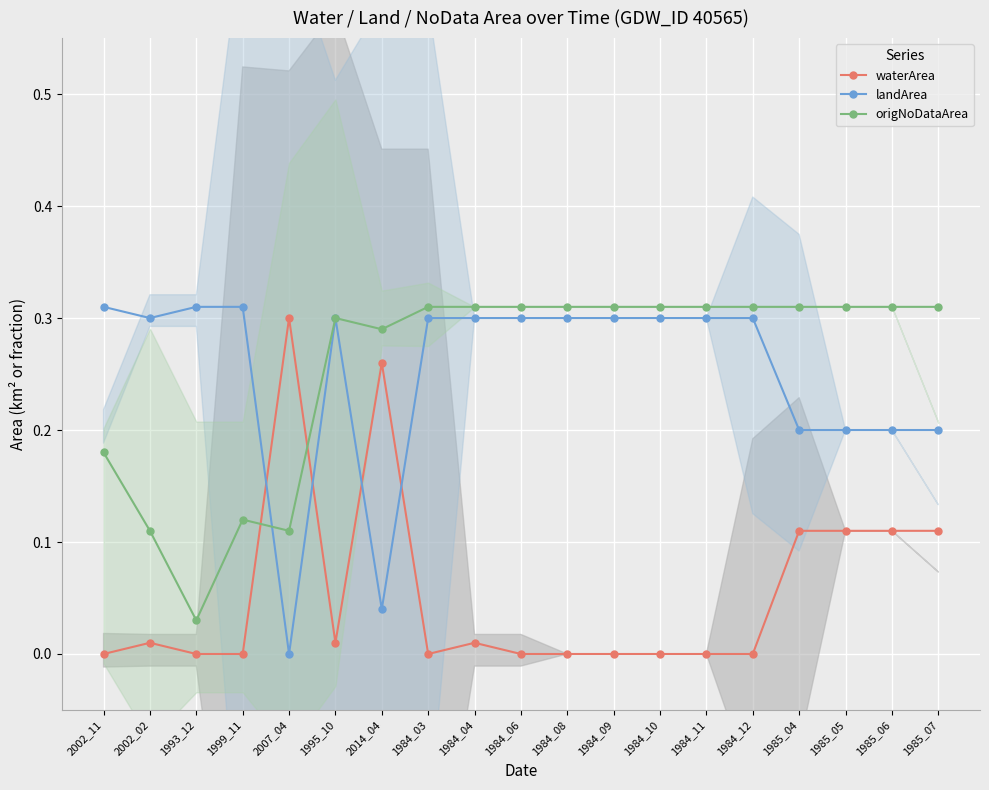

What is the label of the 9th point from the right?

1984_08